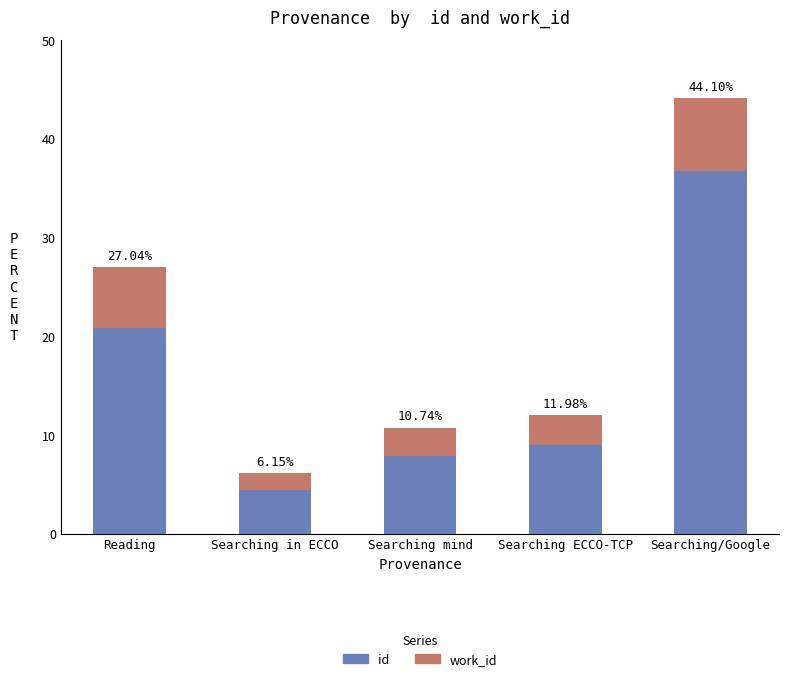

List the labels in order of id value, smallest first.

Searching in ECCO, Searching mind, Searching ECCO-TCP, Reading, Searching/Google